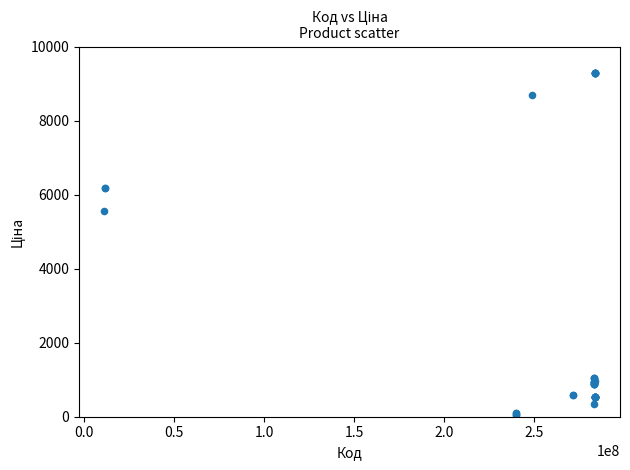

What Y value in the scatter plot is closest to 4673?

5560.3